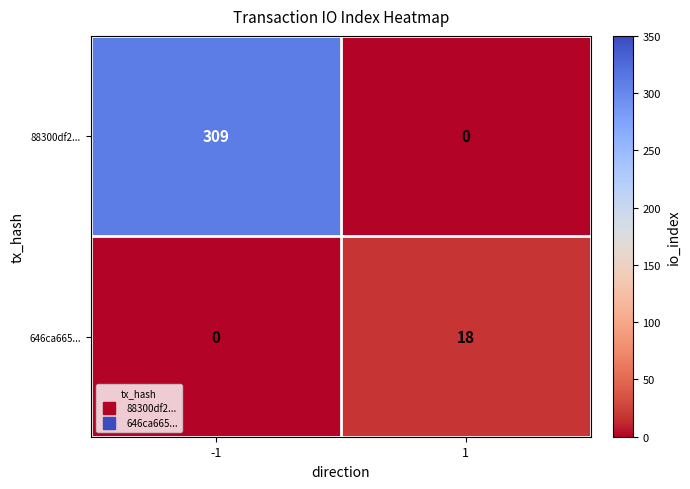

Count the number of data series in this chart.

2